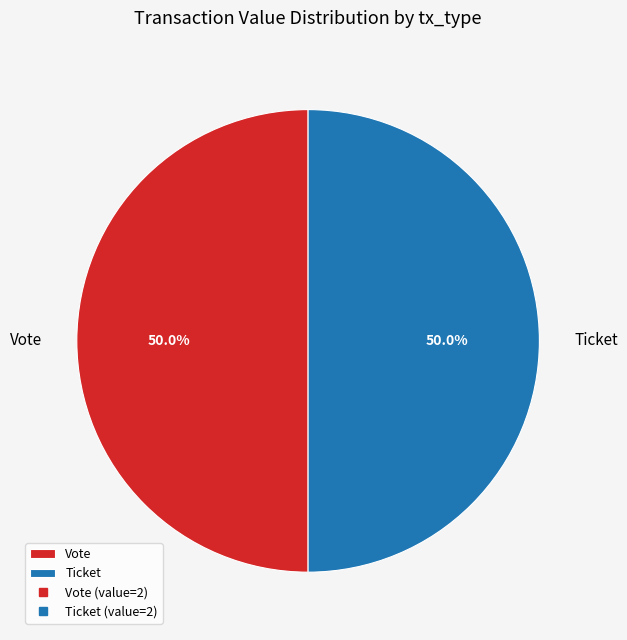

What is the ratio of the value at Ticket to the value at Vote?

1.0